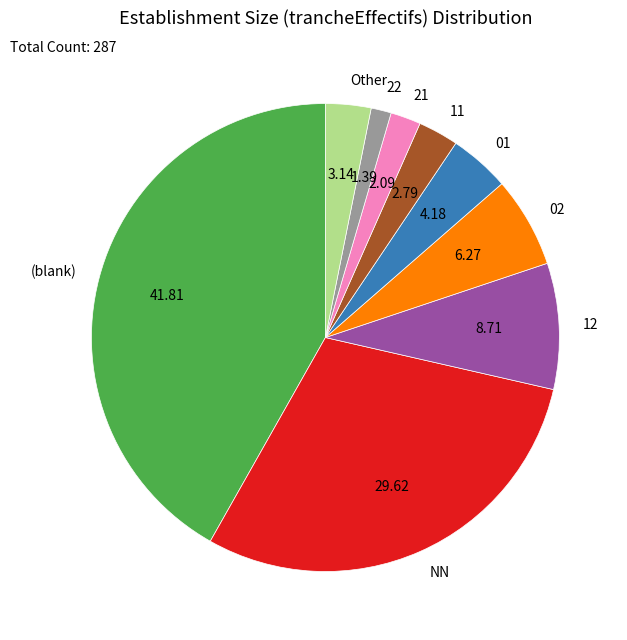

Between Other and 21, which is larger?

Other